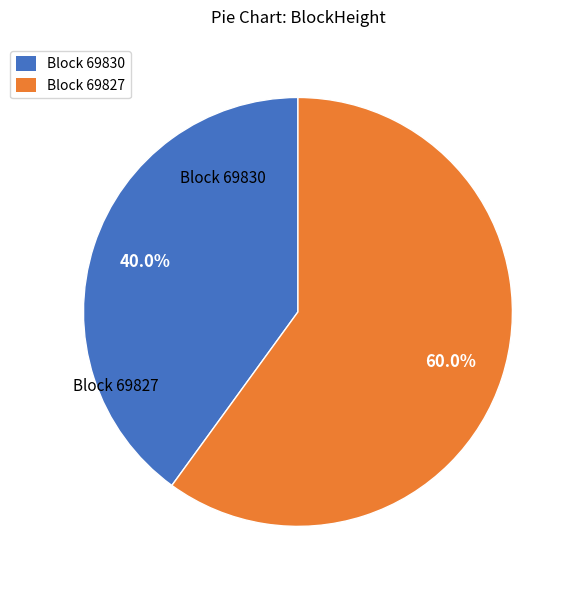

Does any single category account for the majority?

Yes